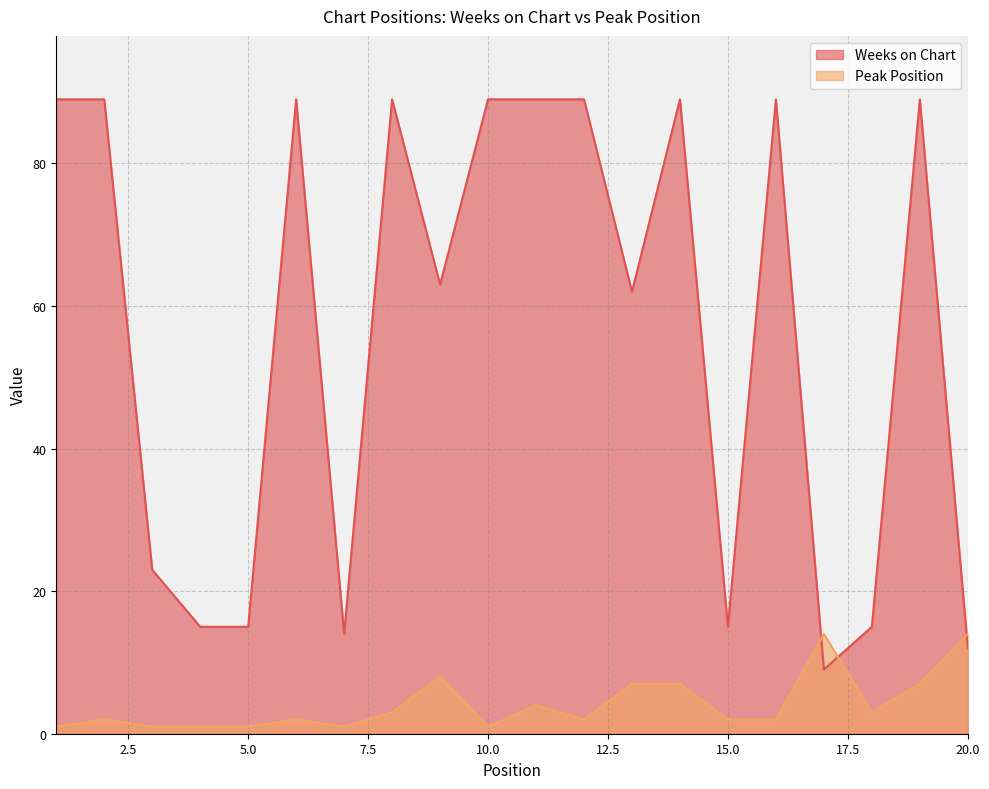

In Peak Position, how many points are higher than both neighbors (excluding endpoints)?

5